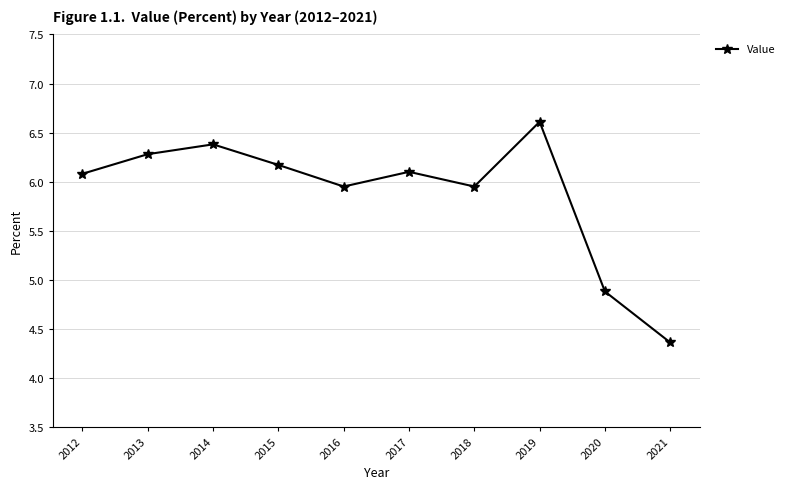

How many points are higher than both their immediate neighbors (excluding endpoints)?

3